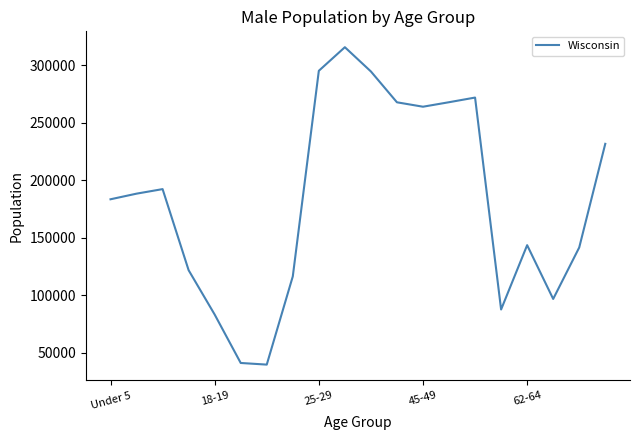

What is the difference between the maximum and minimum values?

276093